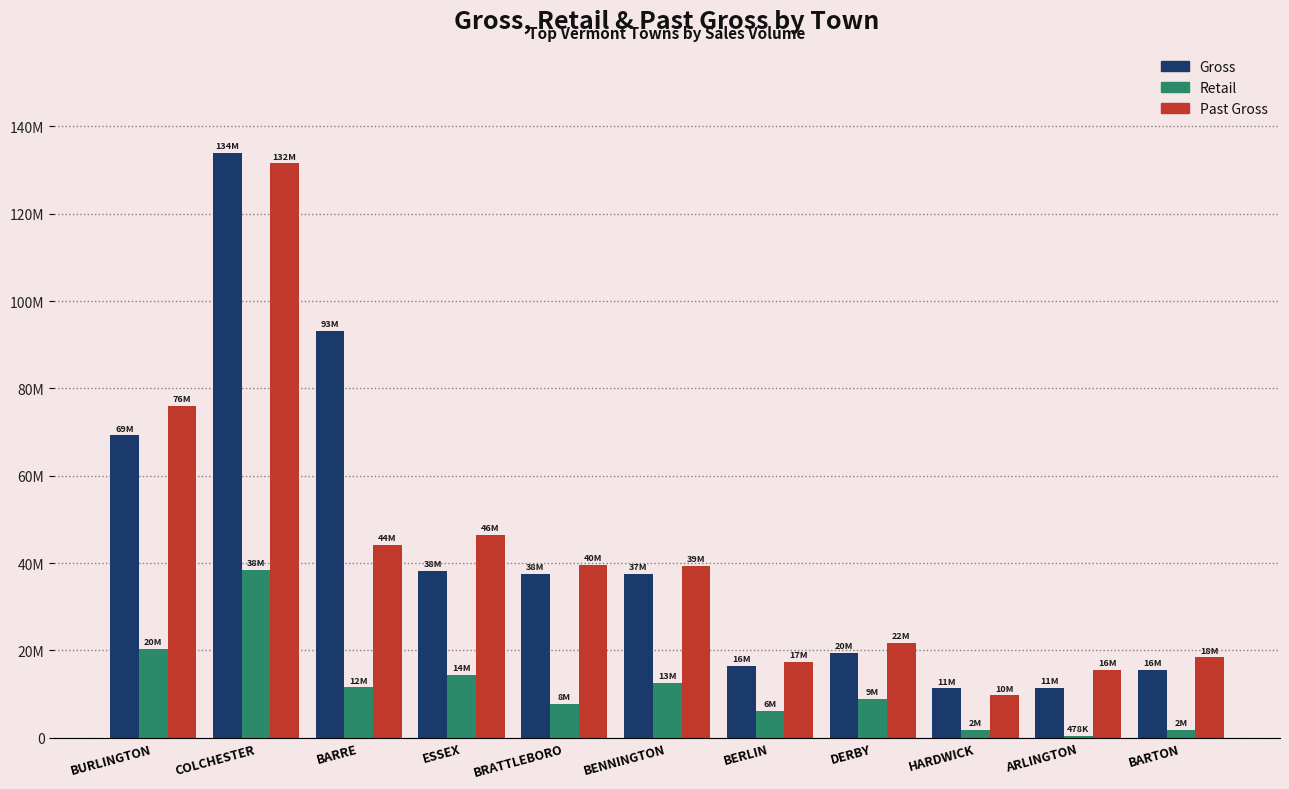

What is the label of the 4th bar from the left?

ESSEX